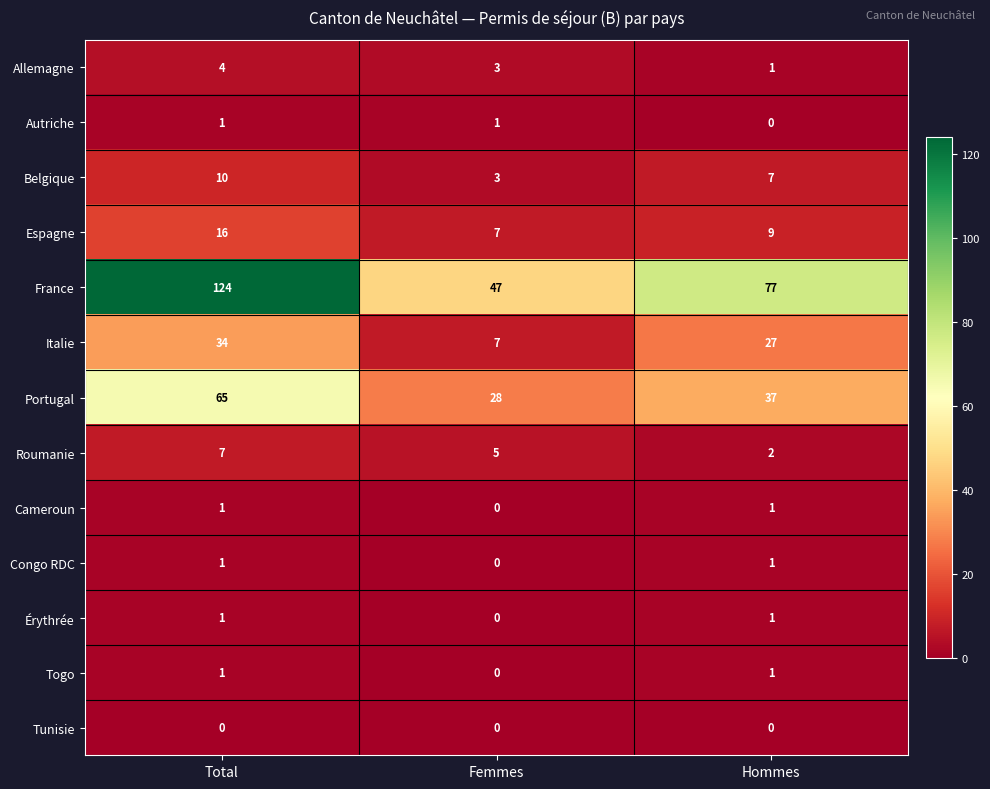

The value of France at Femmes is 64. True or false?

False